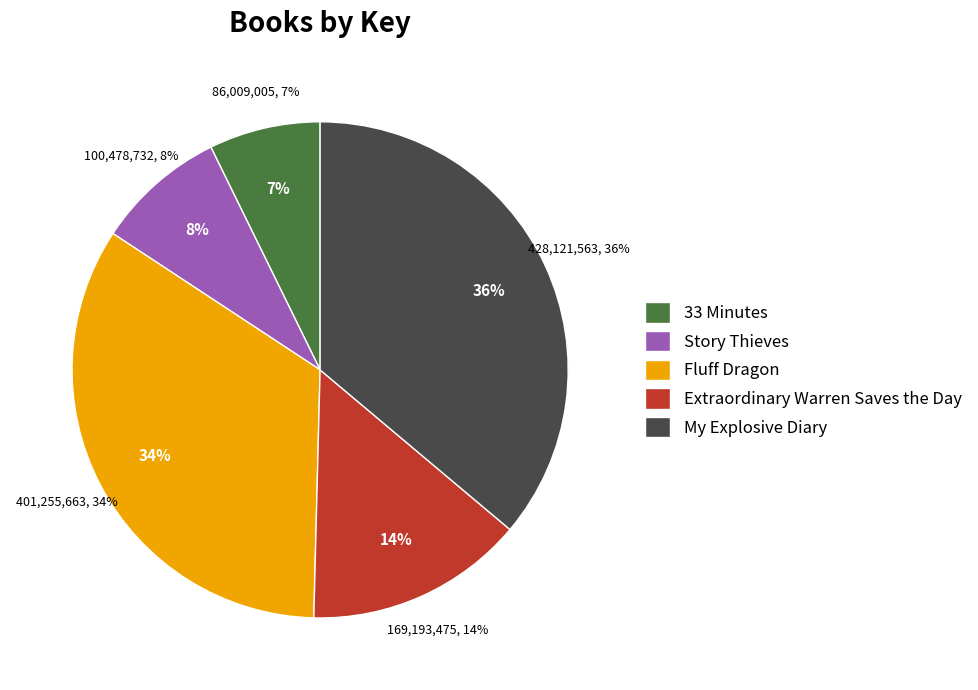

To the nearest percent, what percentage of the pie is Extraordinary Warren Saves the Day?

14%